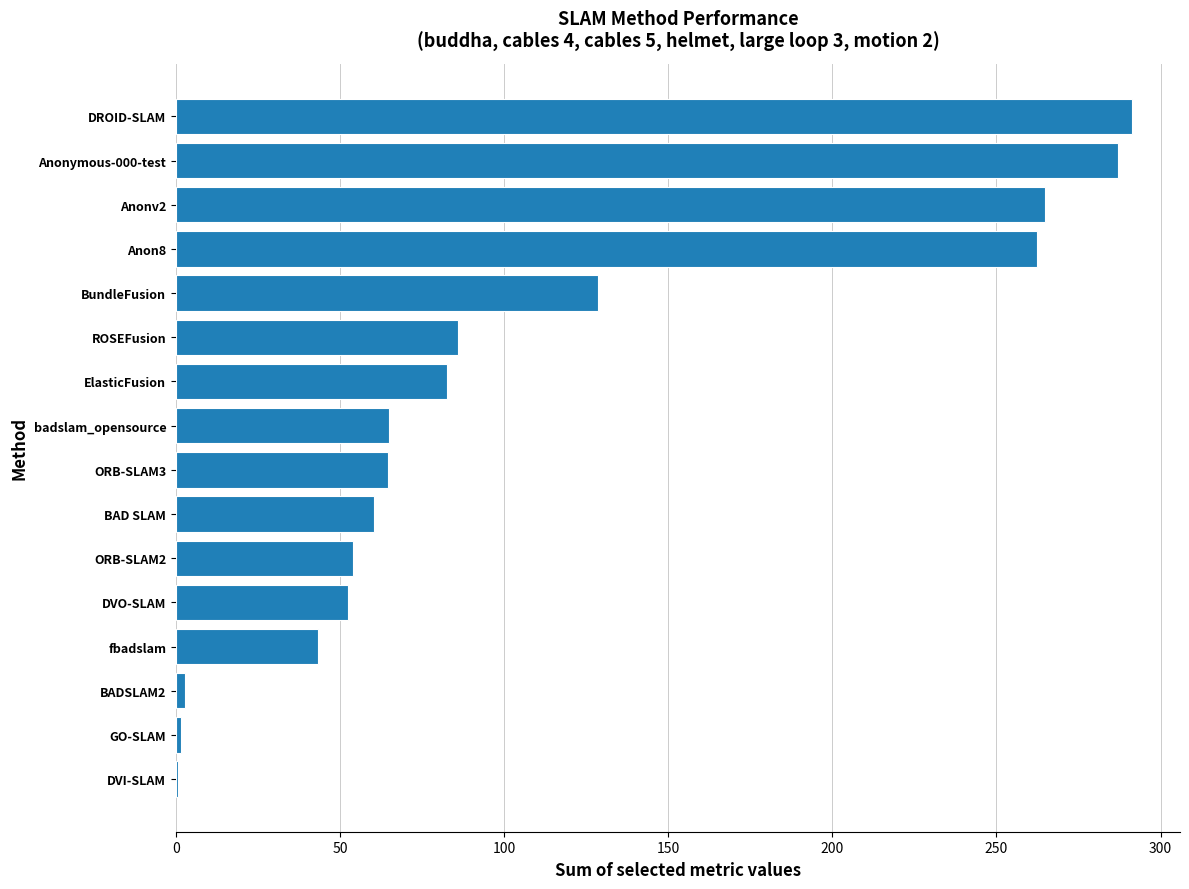

How many series are shown in this chart?

1